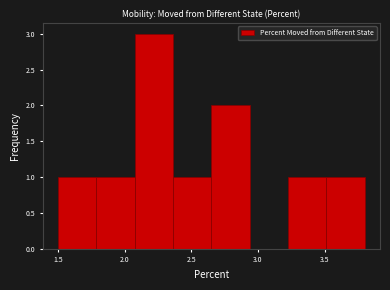

How tall is the bar that spans 1.50 to 1.80 on the x-axis? Neither the bar edges nor the heights are printed on the chart, so give them approximately, as read against the axes.

1